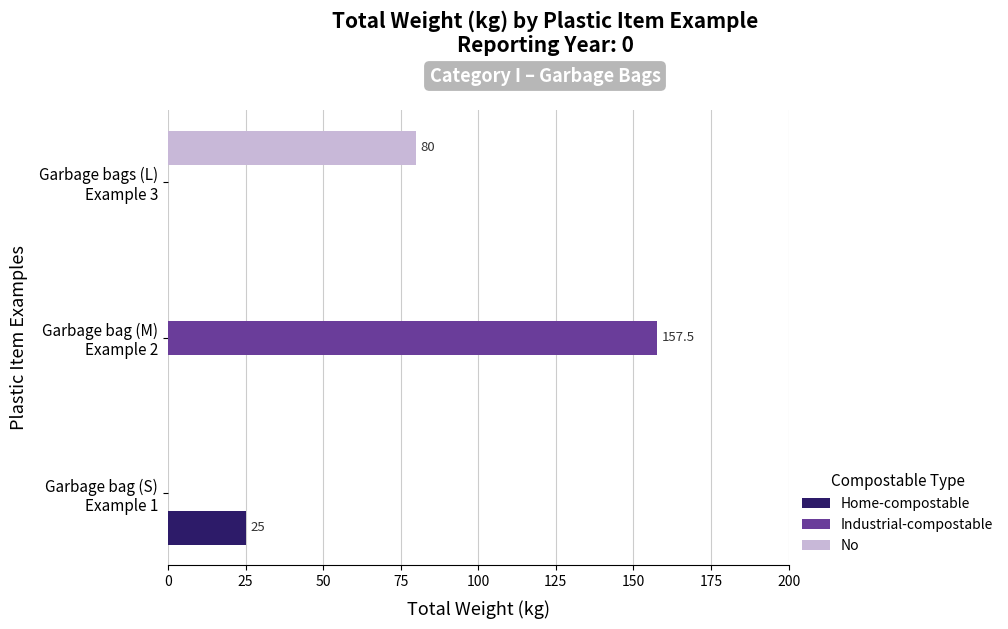

How many distinct data groups are displayed?

3